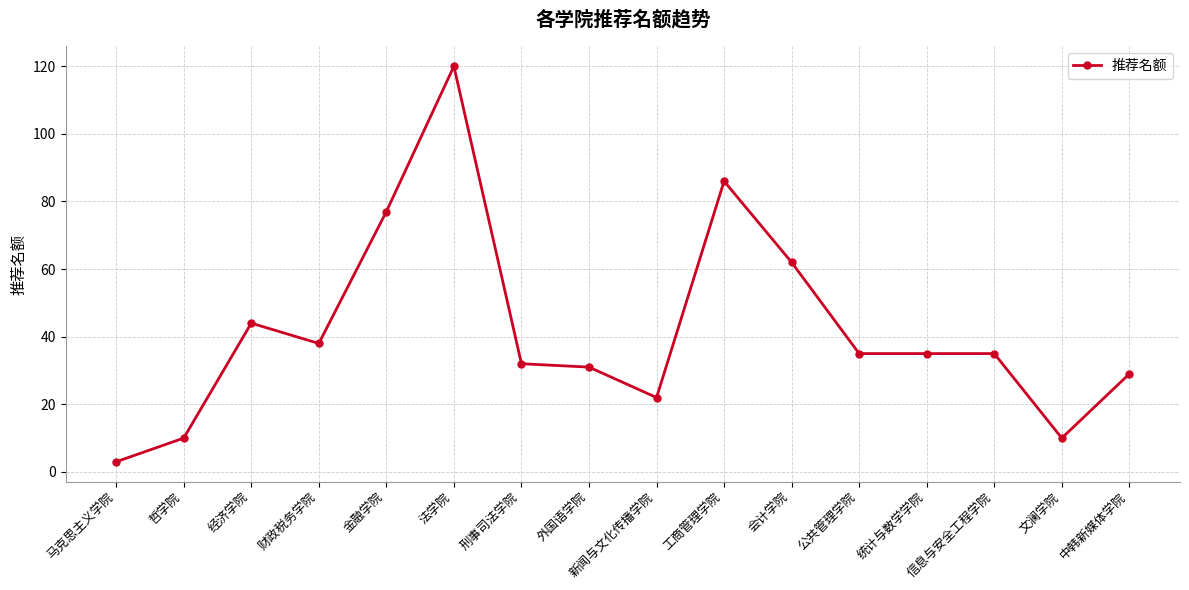

True or false: there are more than 1 points higher than both neighbors.

True